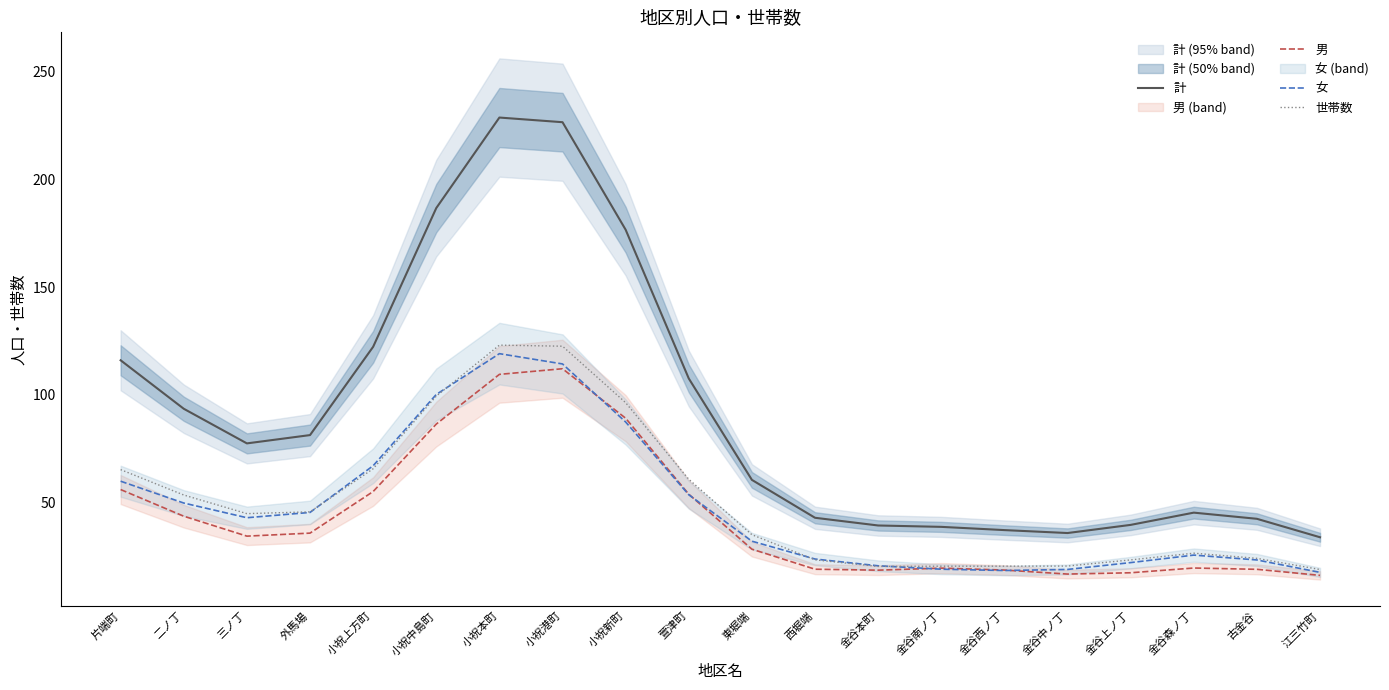

Reading left to right, transcribe all the data shown in this chart.

計: 片端町=116.1	二ノ丁=93.6	三ノ丁=77.5	外馬場=81.4	小祝上方町=122.3	小祝中島町=186.7	小祝本町=228.7	小祝港町=226.6	小祝新町=176.7	萱津町=107.6	東堀端=60.6	西堀端=43.0	金谷本町=39.4	金谷南ノ丁=38.8	金谷西ノ丁=37.3	金谷中ノ丁=35.9	金谷上ノ丁=39.7	金谷森ノ丁=45.4	古金谷=42.5	江三竹町=34.0
男: 片端町=56.1	二ノ丁=43.7	三ノ丁=34.5	外馬場=35.9	小祝上方町=55.2	小祝中島町=86.5	小祝本町=109.6	小祝港町=112.2	小祝新町=89.2	萱津町=53.9	東堀端=28.5	西堀端=19.1	金谷本町=18.7	金谷南ノ丁=19.7	金谷西ノ丁=18.8	金谷中ノ丁=16.9	金谷上ノ丁=17.5	金谷森ノ丁=19.7	古金谷=19.1	江三竹町=16.3
女: 片端町=60.0	二ノ丁=49.9	三ノ丁=43.0	外馬場=45.5	小祝上方町=67.2	小祝中島町=100.2	小祝本町=119.2	小祝港町=114.4	小祝新町=87.5	萱津町=53.7	東堀端=32.1	西堀端=23.9	金谷本町=20.7	金谷南ノ丁=19.1	金谷西ノ丁=18.5	金谷中ノ丁=19.0	金谷上ノ丁=22.2	金谷森ノ丁=25.7	古金谷=23.4	江三竹町=17.7
世帯数: 片端町=65.4	二ノ丁=53.6	三ノ丁=44.9	外馬場=45.8	小祝上方町=65.8	小祝中島町=99.5	小祝本町=123.1	小祝港町=122.6	小祝新町=96.4	萱津町=60.9	東堀端=35.2	西堀端=23.5	金谷本町=20.4	金谷南ノ丁=20.6	金谷西ノ丁=20.6	金谷中ノ丁=20.6	金谷上ノ丁=23.5	金谷森ノ丁=26.6	古金谷=24.2	江三竹町=19.0